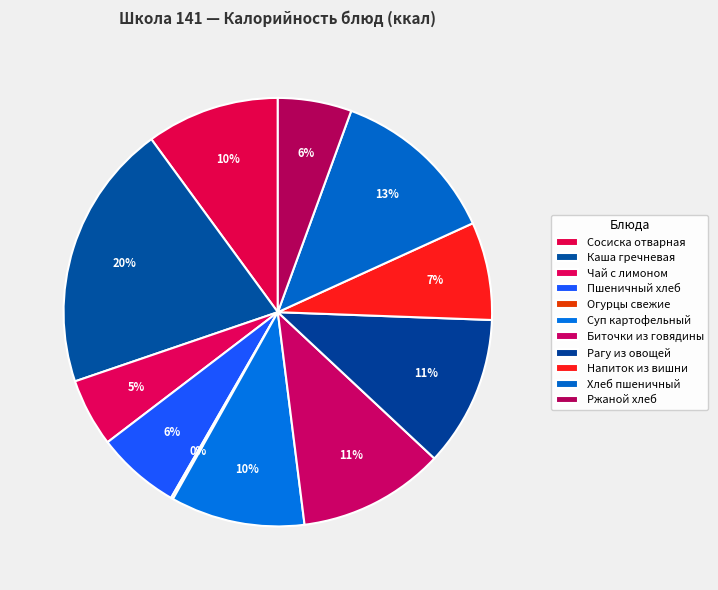

To the nearest percent, what is the combined percentage of Биточки из говядины and Чай с лимоном?

16%